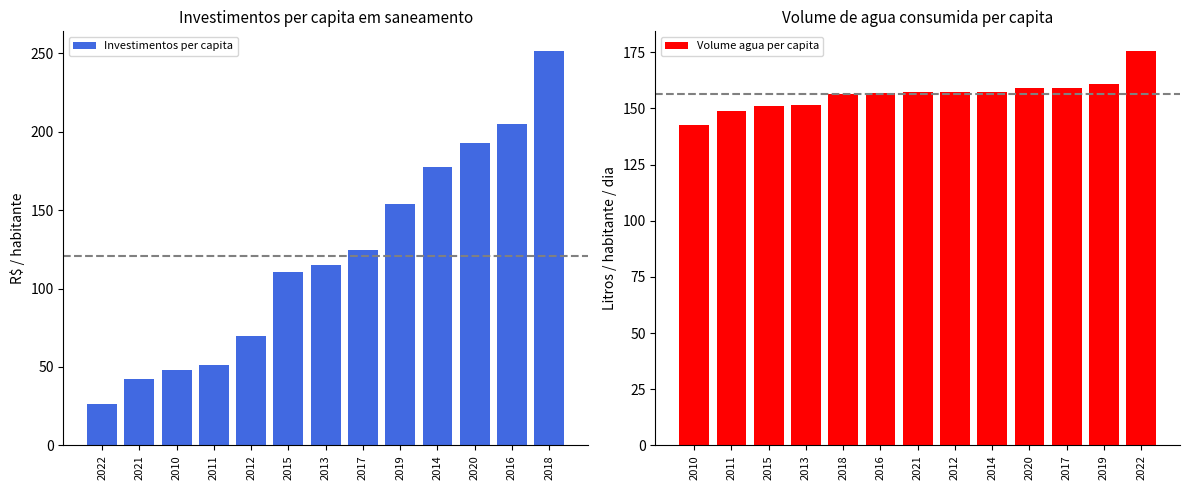

The value of Investimentos per capita at 2022 is 26.7. True or false?

True